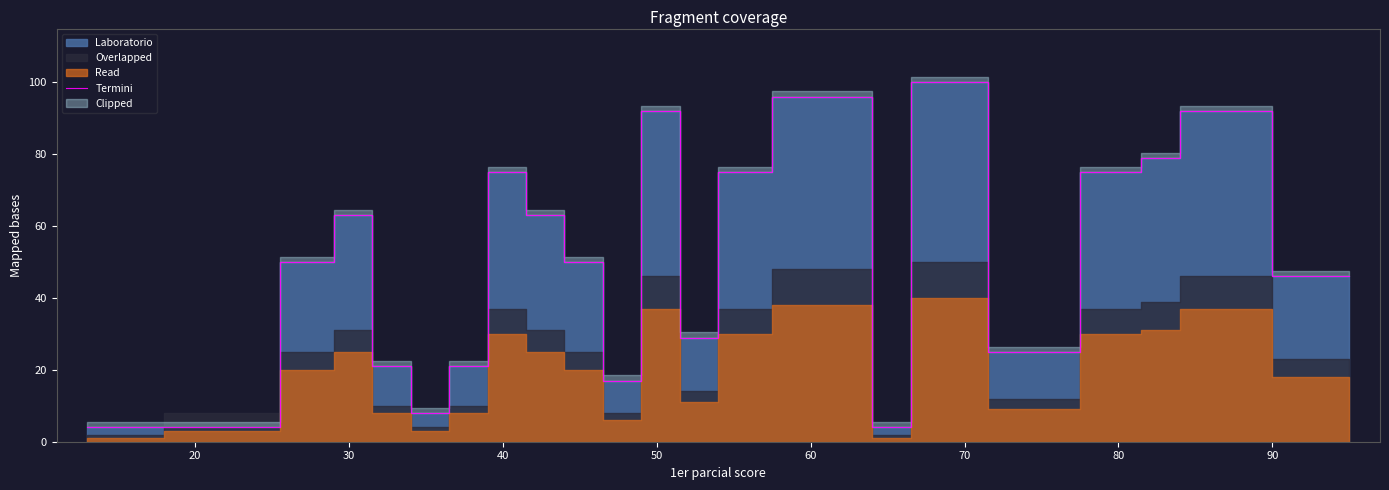

What is the maximum value for Termini?

100